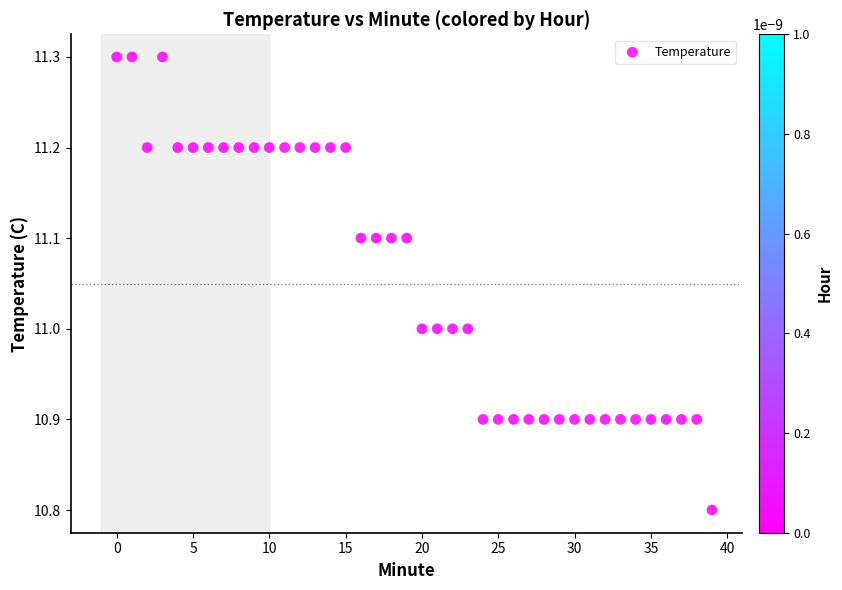

What is the range of Y values (max minus min)?

0.5